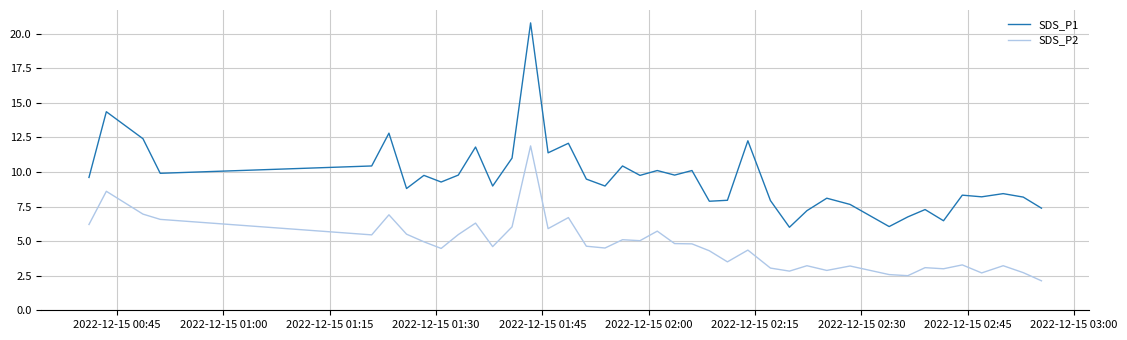

Which series has the largest total across all categories?

SDS_P1